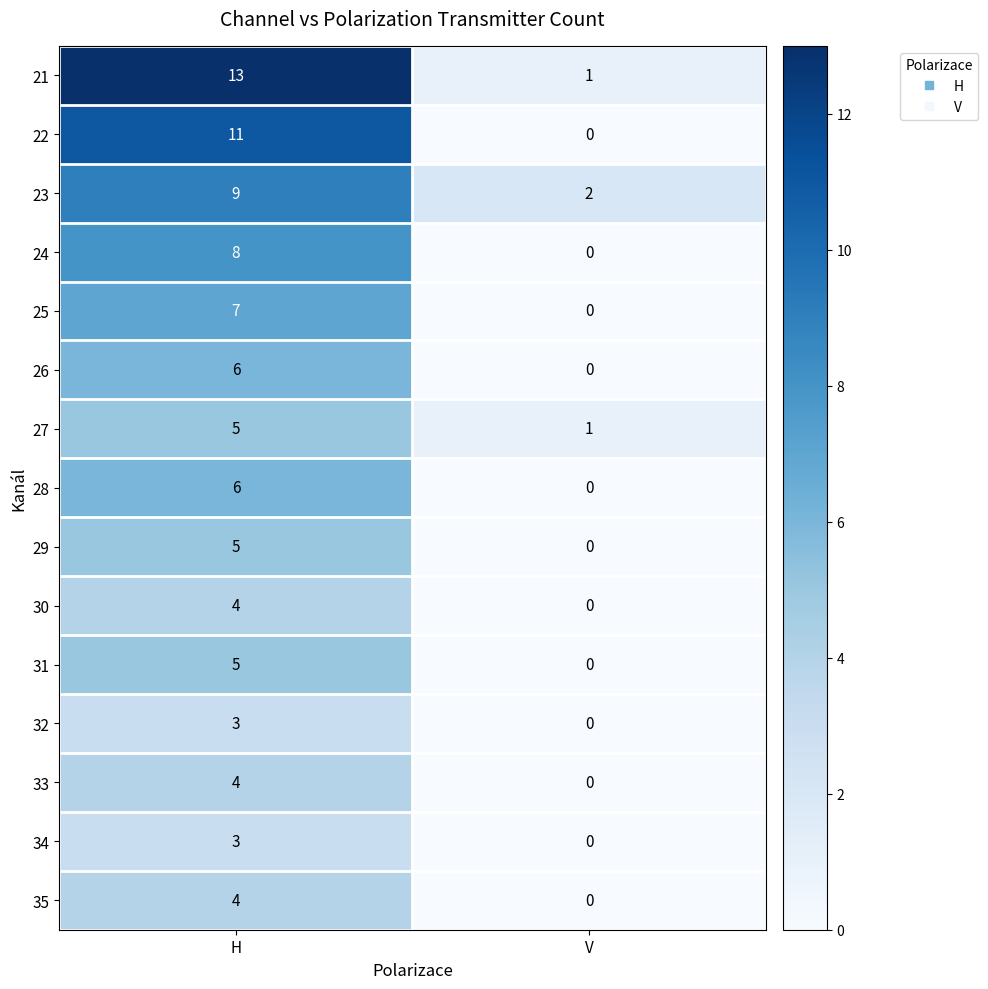

At how many categories does at least one series exceed 8?

1